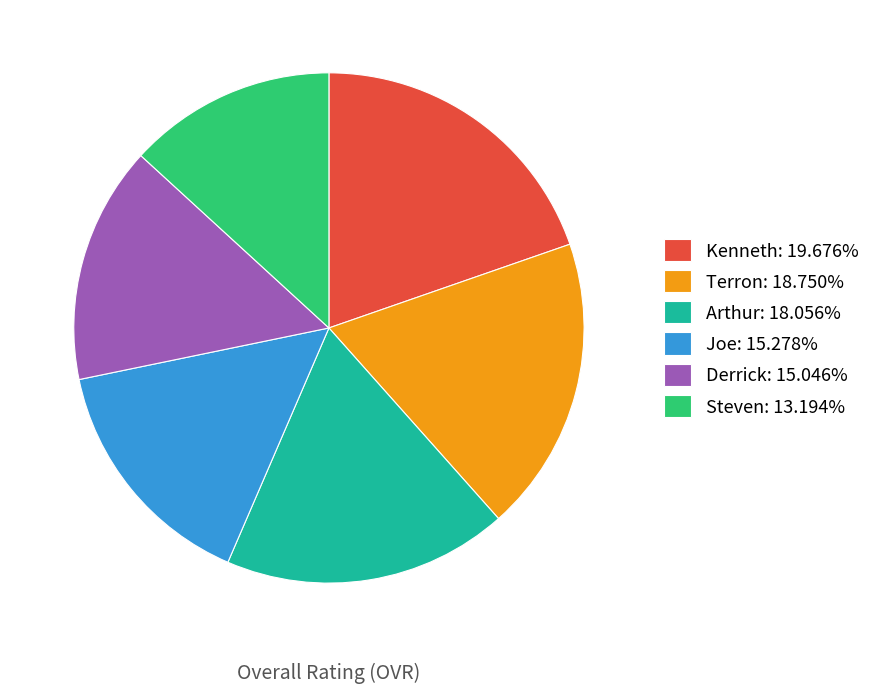

Do Kenneth: 19.676% and Joe: 15.278% together represent more than half of the pie?

No